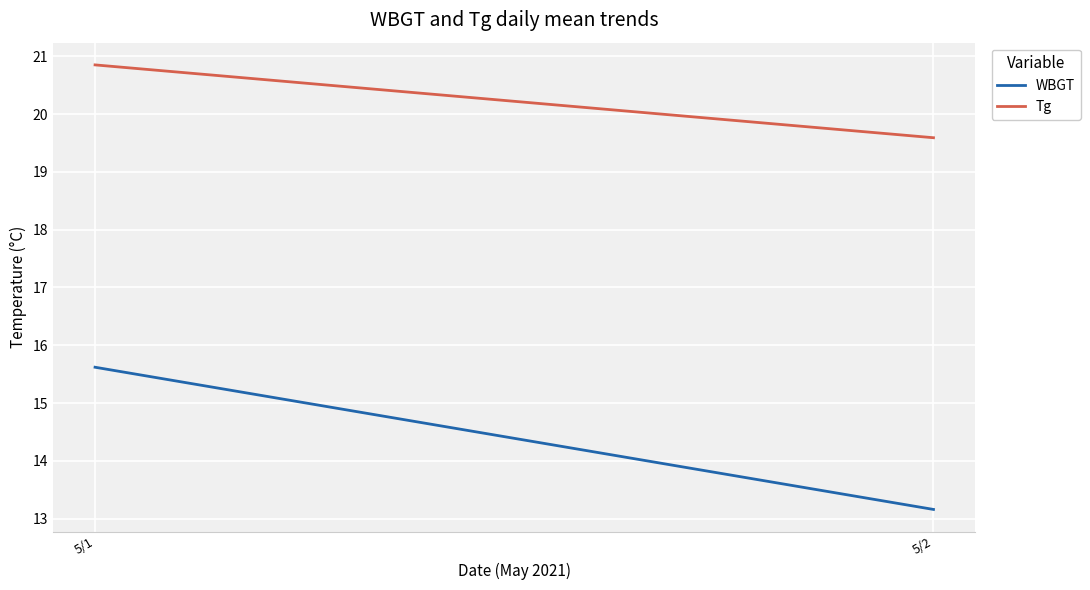

Which series changed the most between 5/1 and 5/2?

WBGT